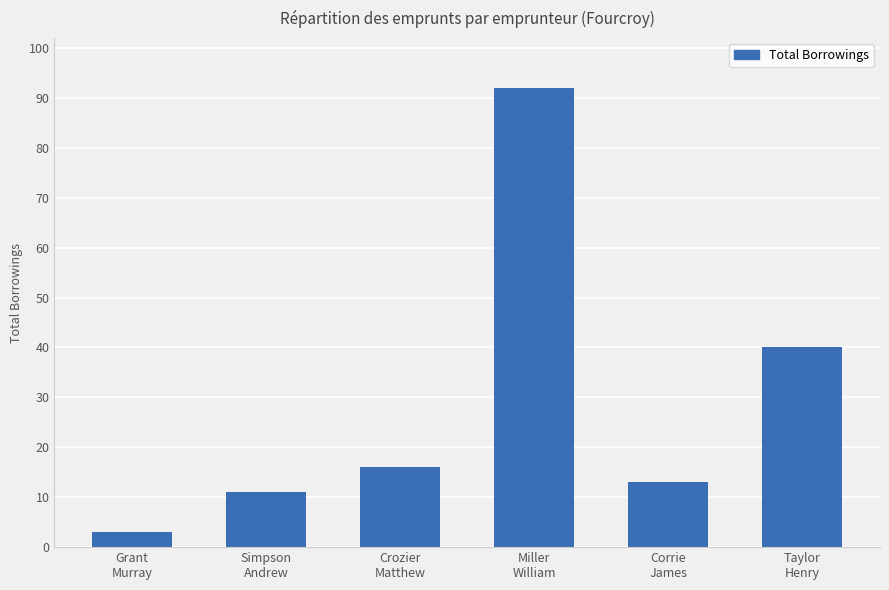

What is the value of the 2nd bar from the left?

11